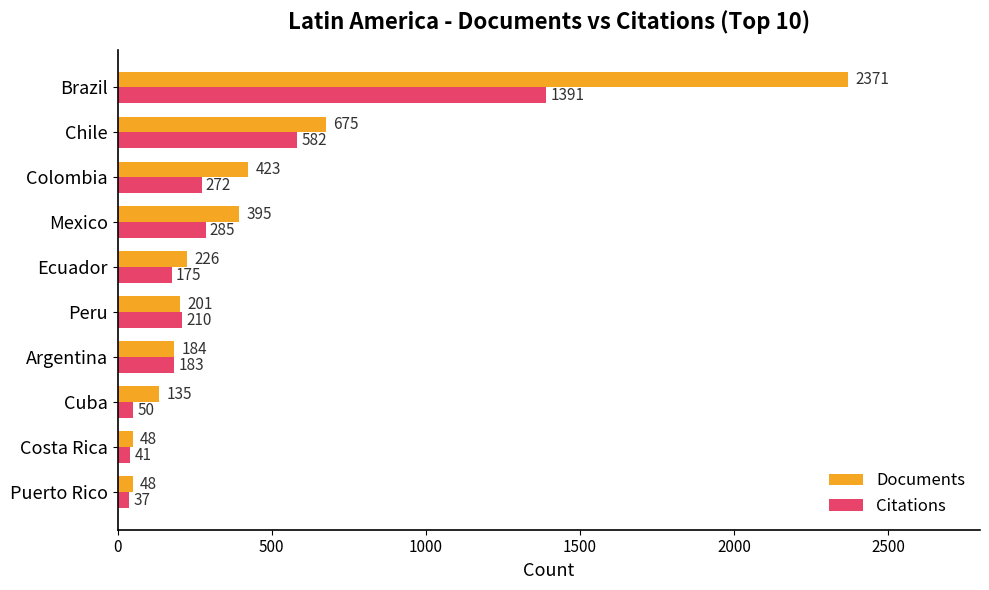

How many distinct data groups are displayed?

2